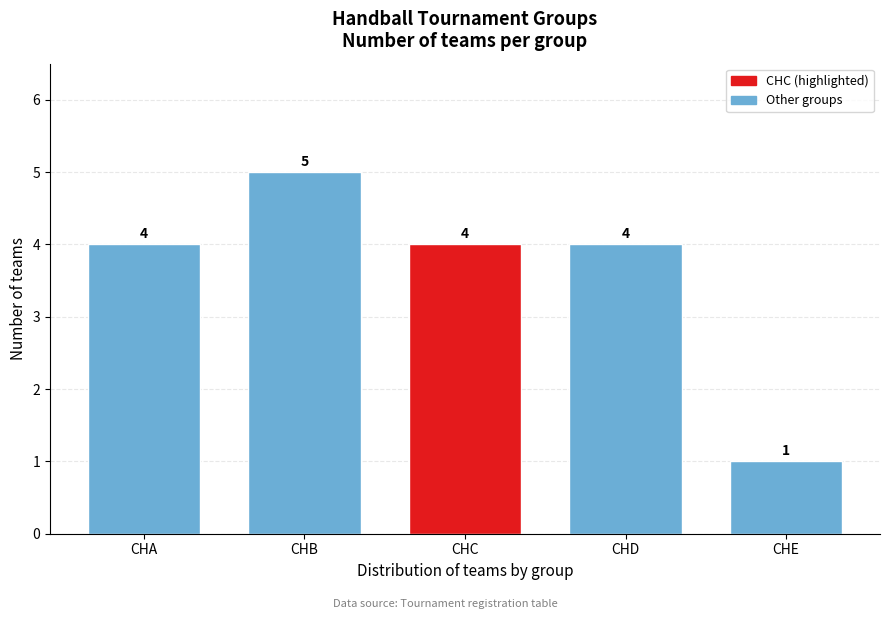

Reading left to right, extract all data points from this chart.

4	5	4	4	1